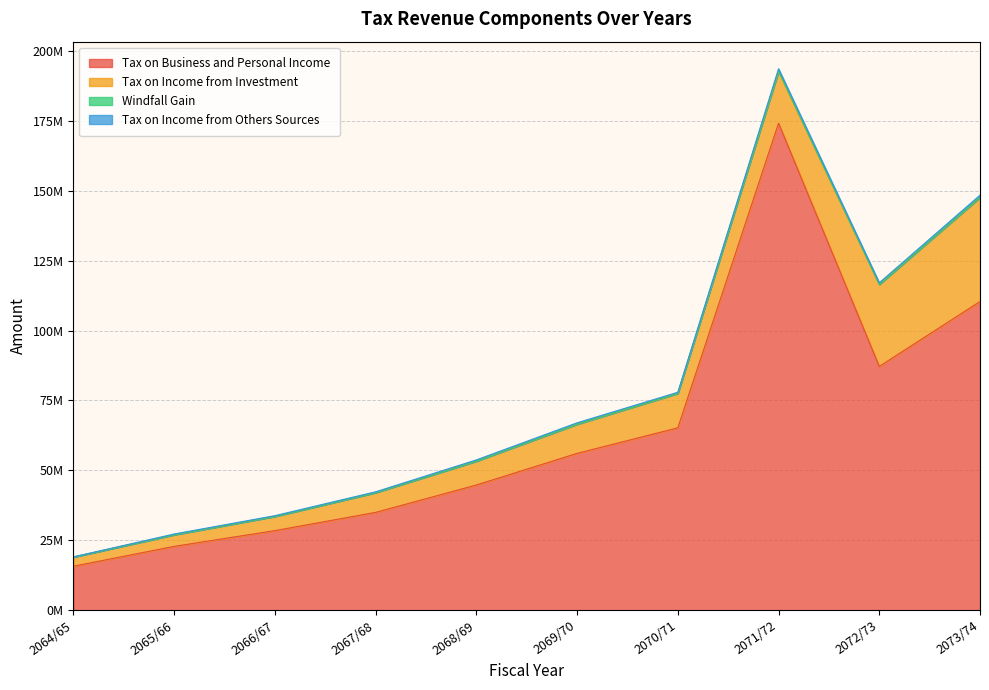

Reading right to left, what are all the values shown in this chart?

Tax on Business and Personal Income: 110404735	87184880	174188100	65221980	56081010	44770550	34979091	28453621	22820391	15719795
Tax on Income from Investment: 37190711	29317060	18418900	12297450	10426730	8534160	7083112	5087755	4161963	3271475
Windfall Gain: 117407	90270	271400	67200	66030	35360	15136	20936	17380	19151
Tax on Income from Others Sources: 730531	505440	776200	354240	445490	412560	262477	249168	246698	67392